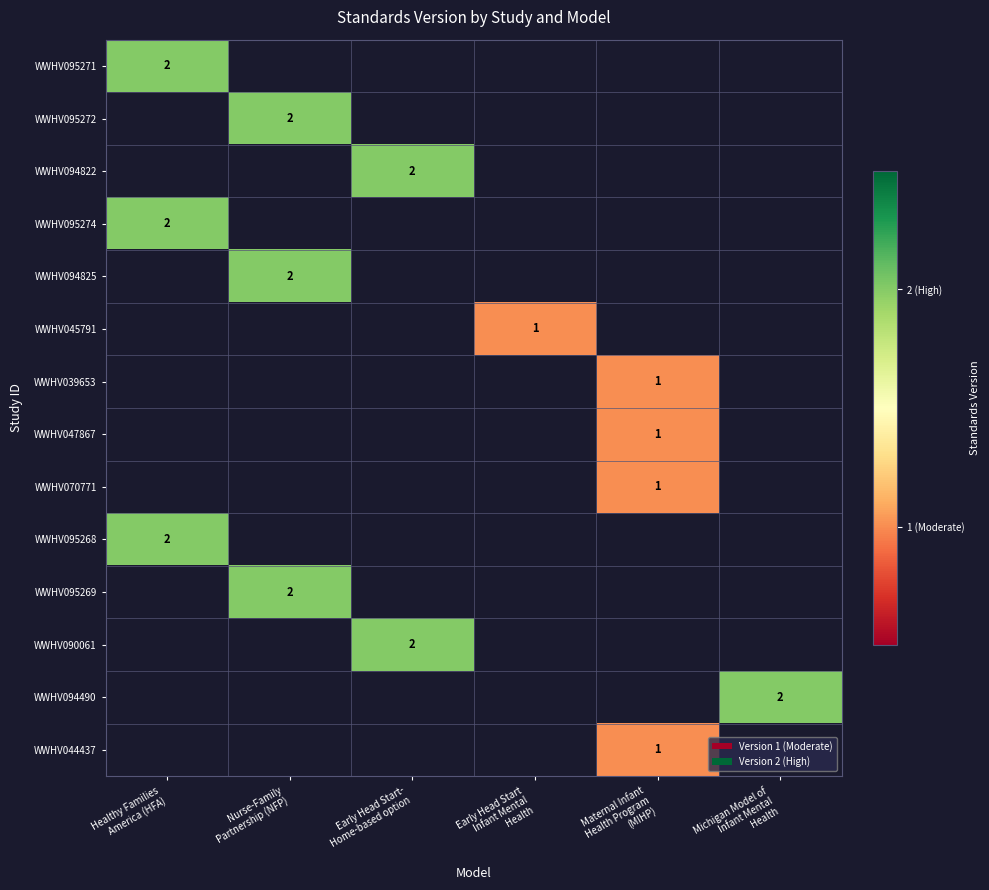

Is it true that WWHV095268 equals 2.0 at Healthy Families America (HFA)?

True